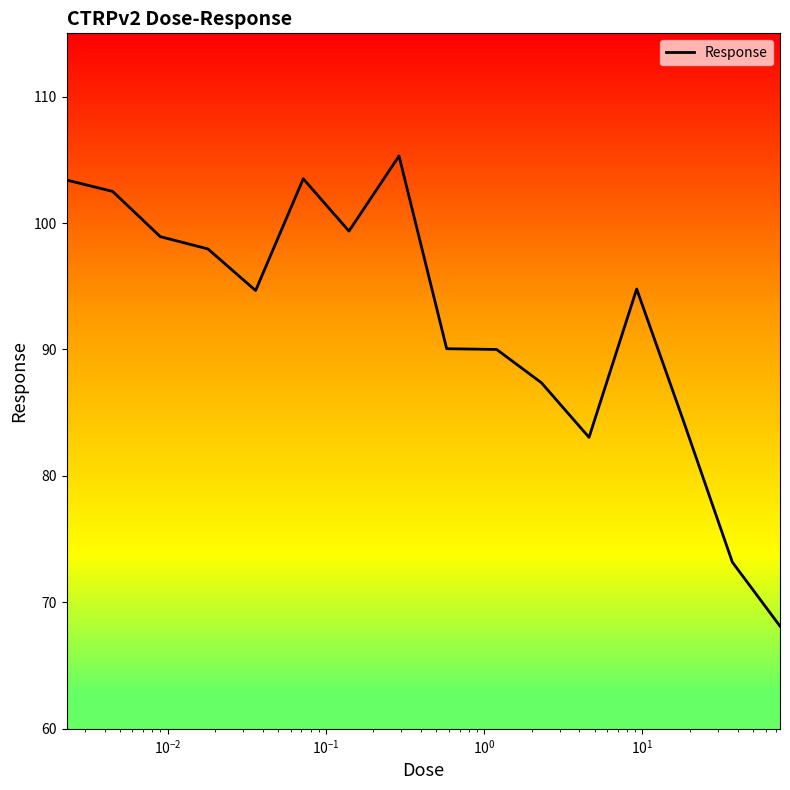

What is the difference between the maximum and minimum values?

37.2